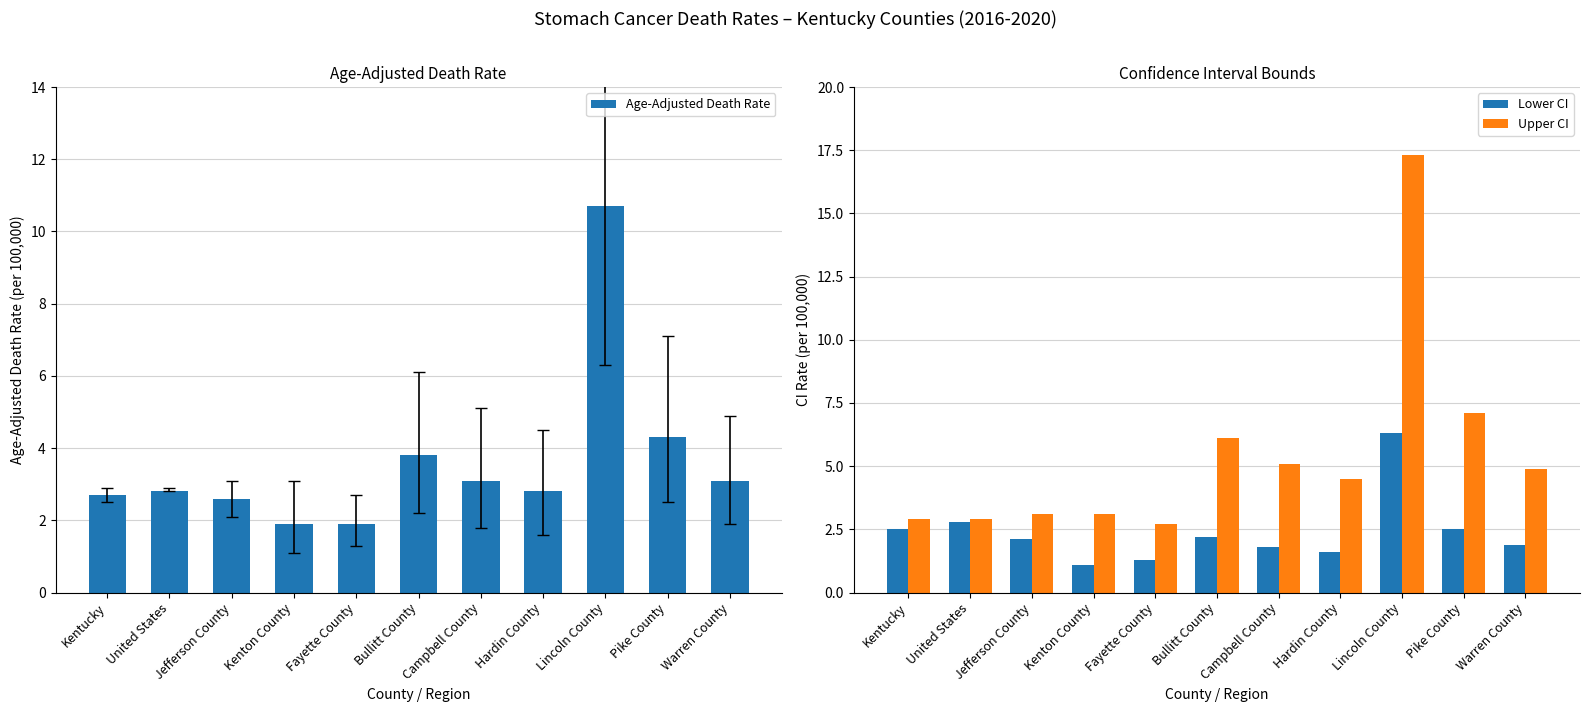

True or false: Lower CI has a value of 3.6 at Pike County.

False